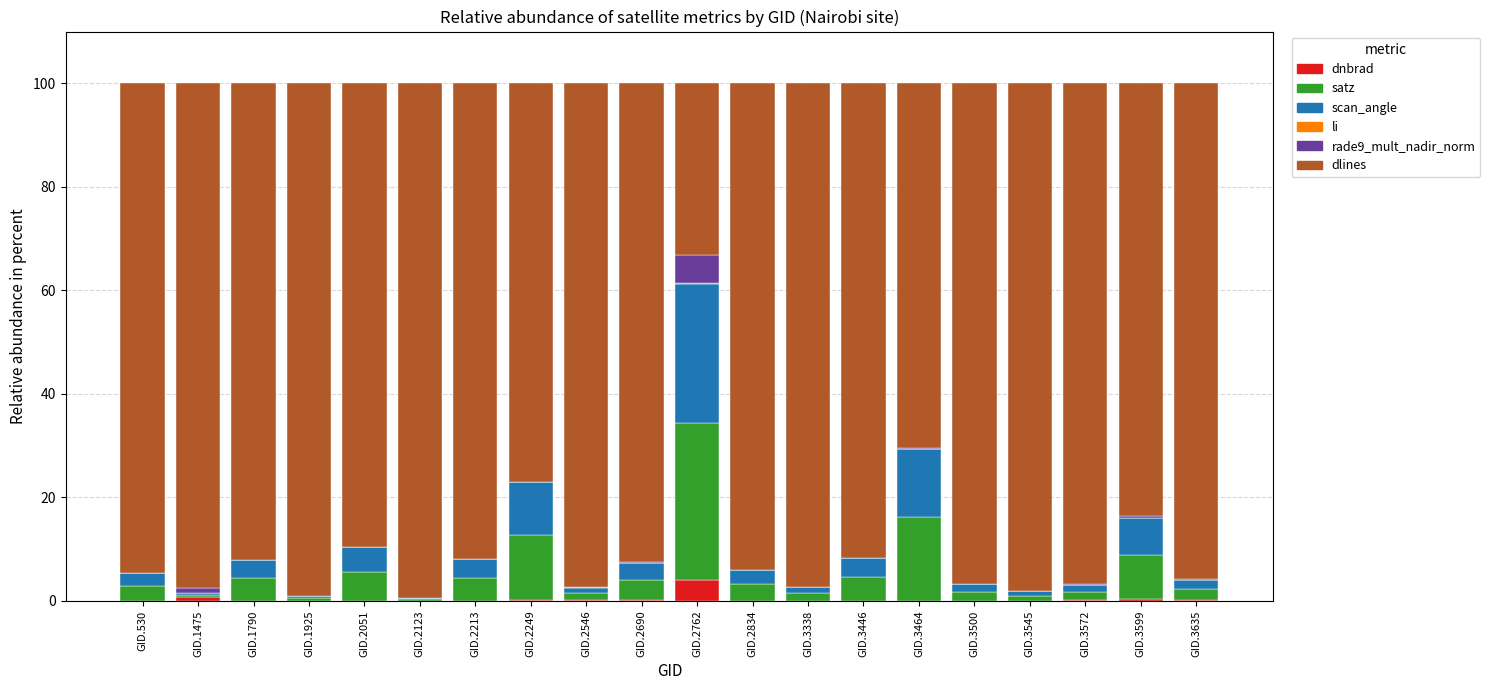

Is it true that dnbrad equals 0.4 at GID.3599?

True